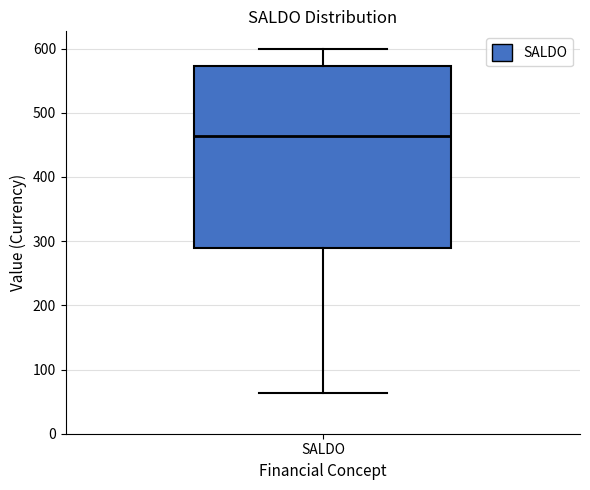

Read this box plot against the y-axis: the position of the median line, the range covered by the box, and the ends of both whiskers. The values are not printed on the chart, so give them approximately, as read against the axis.

median 460, box 290 to 570, whiskers 60 to 600